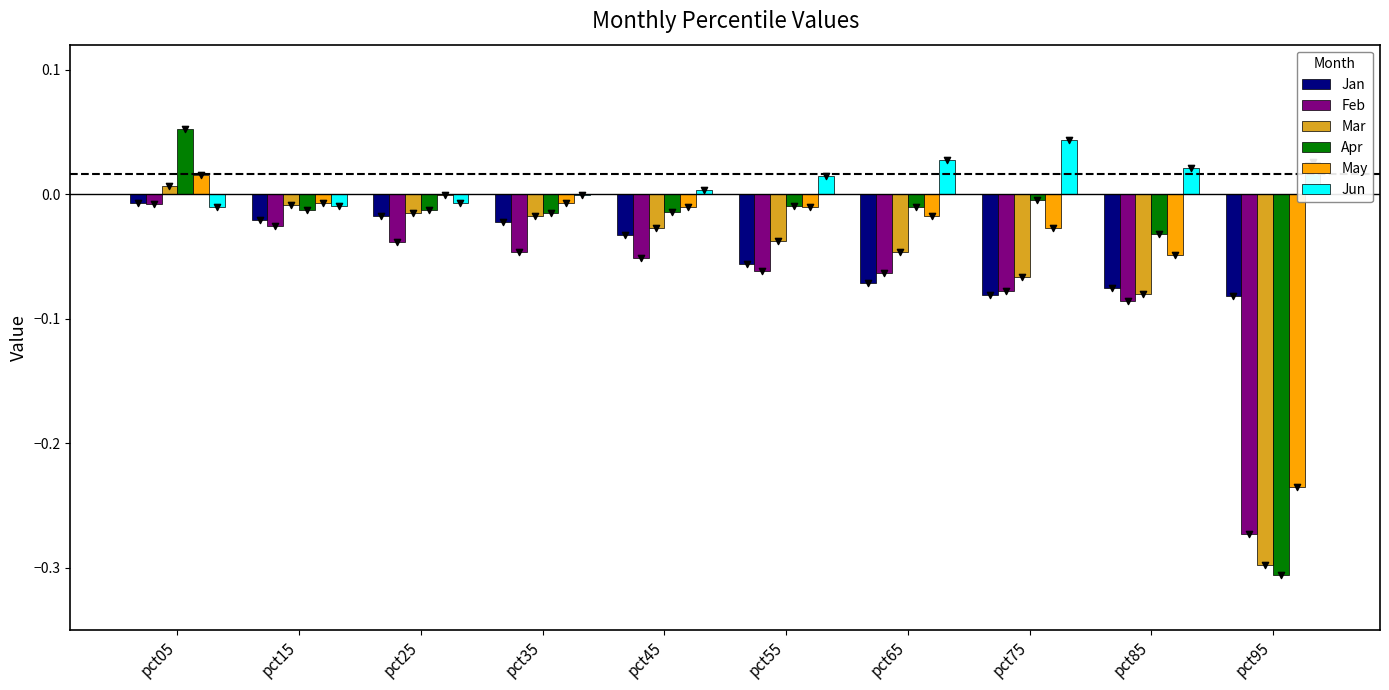

Is the value of Jan at pct25 greater than the value of Apr at pct95?

Yes